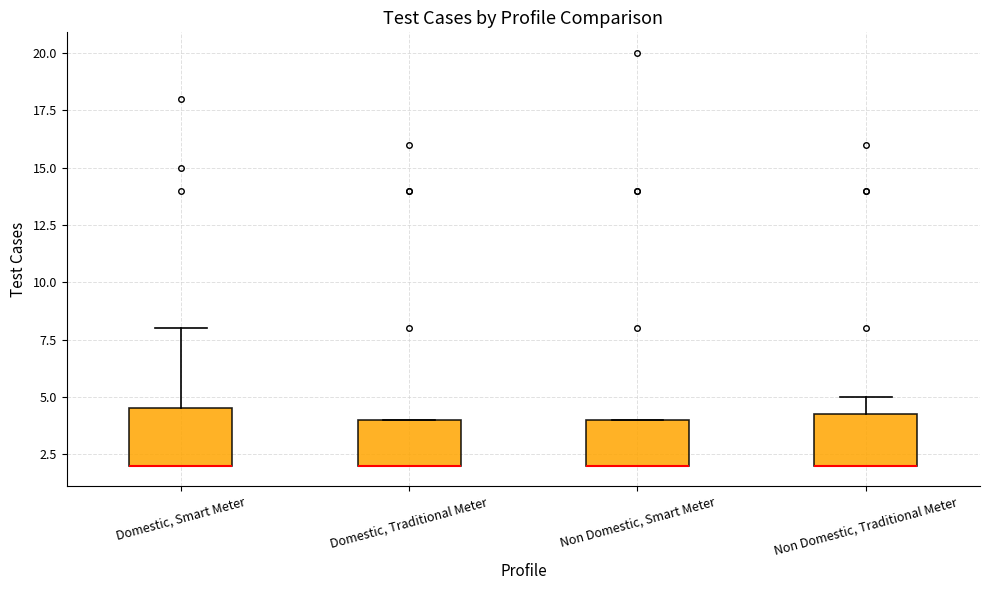

Where is the lower edge of the box for Domestic, Traditional Meter on the y-axis? The values are not printed on the chart, so give them approximately, as read against the axis.

2.0